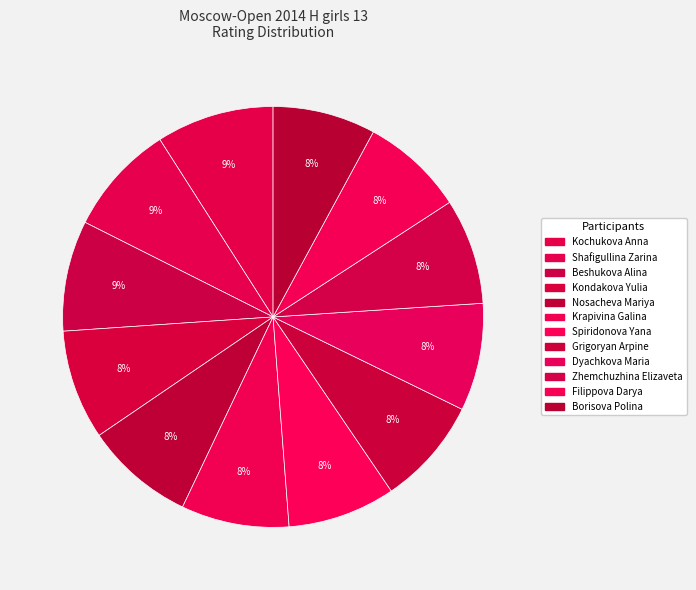

To the nearest percent, what is the difference between the largest and smallest slice percentages?

1%